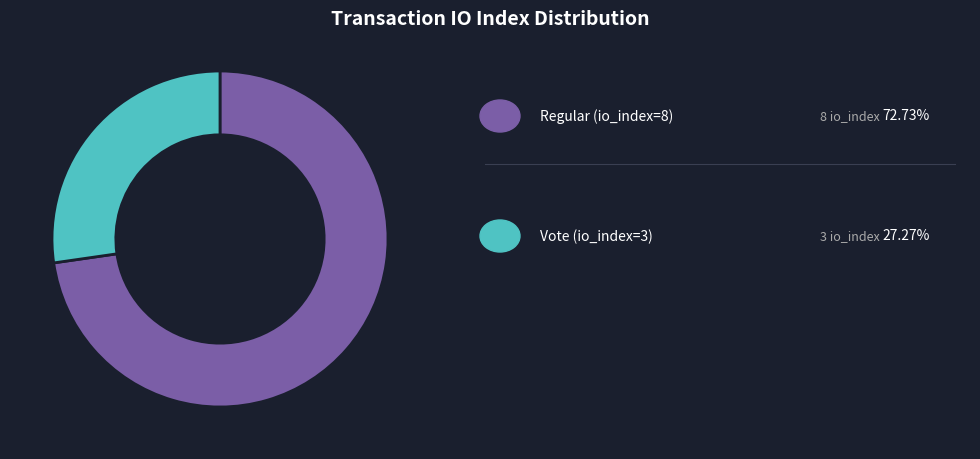

Does any single category account for the majority?

Yes